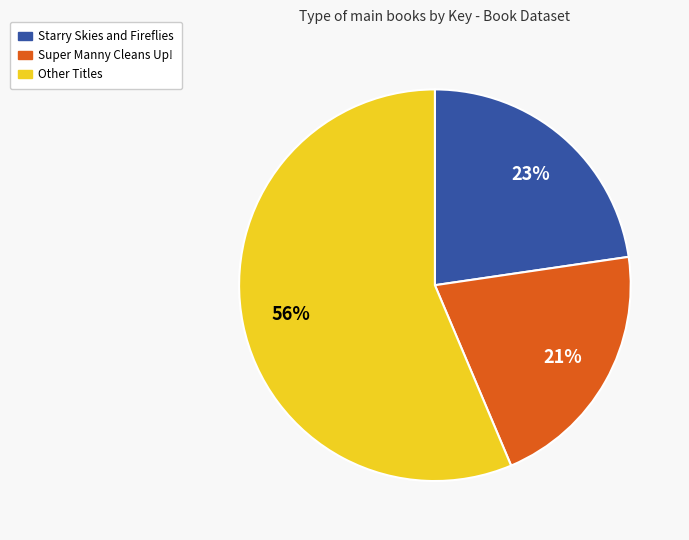

To the nearest percent, what is the difference between the largest and smallest slice percentages?

35%